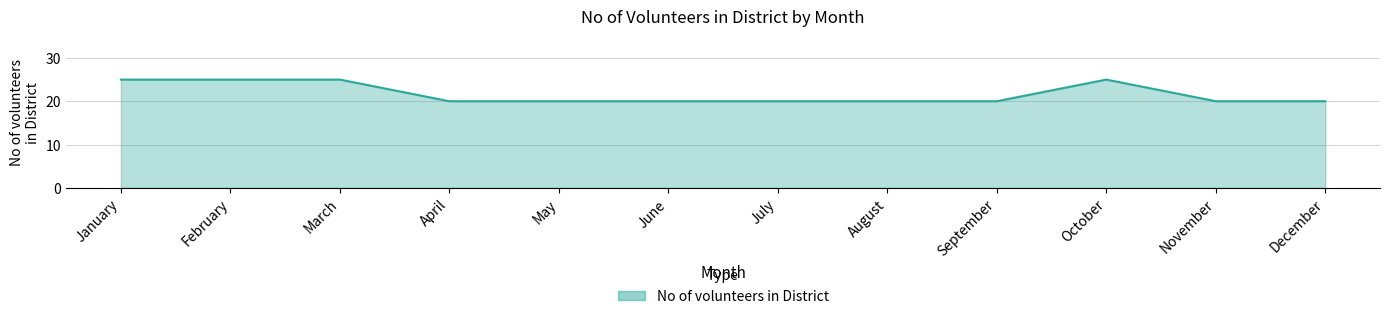

What is the difference between the values at February and December?

5